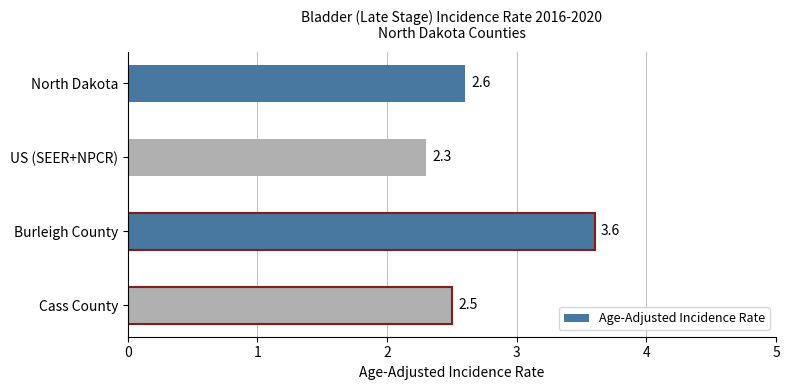

At which label is the value closest to 2?

US (SEER+NPCR)